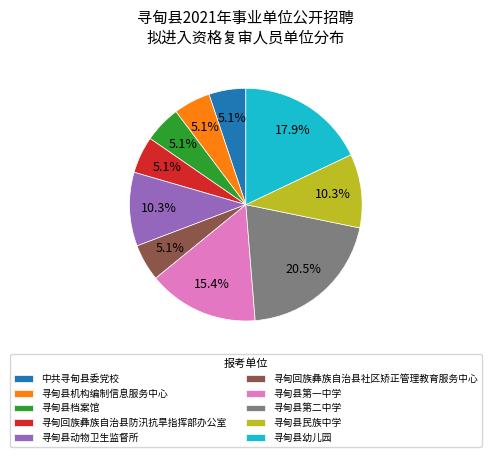

What is the total percentage of 寻甸县幼儿园 and 寻甸县动物卫生监督所?

28.2%